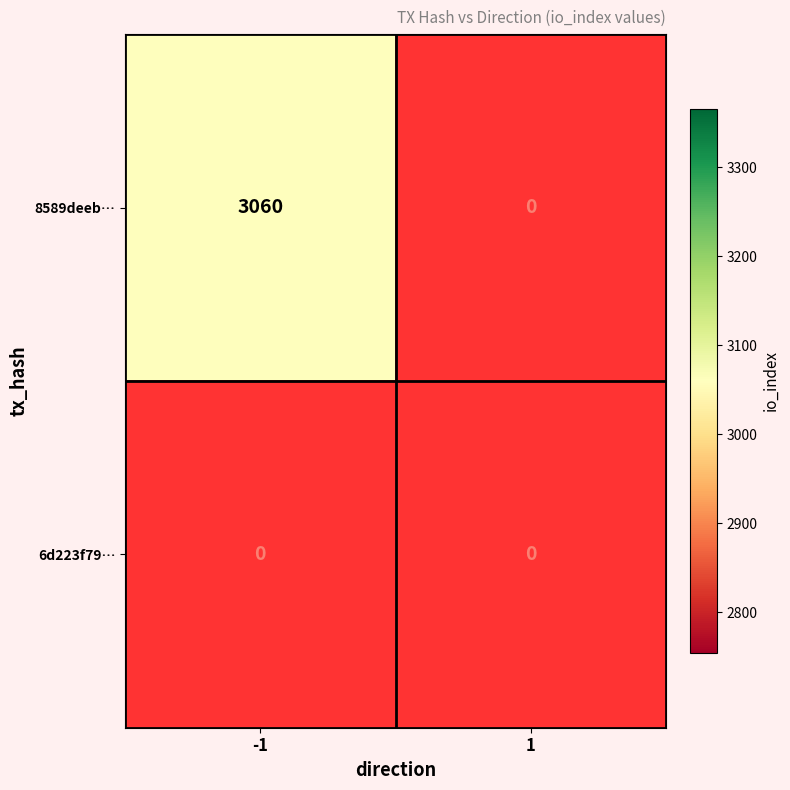

The value of 6d223f79616b83ed7052bd3a6d339458ba6555e at -1 is 0. True or false?

True